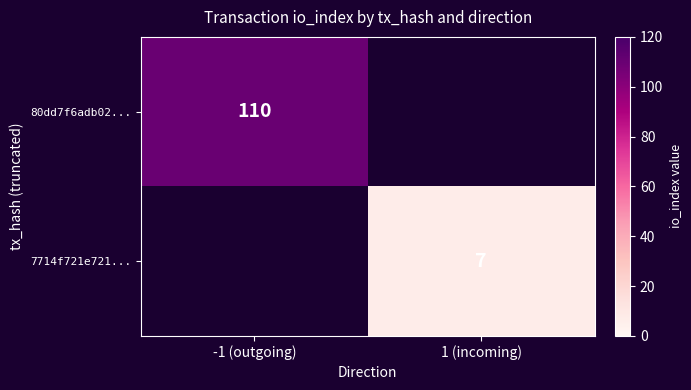

Is it true that 80dd7f6adb02... equals 29 at -1 (outgoing)?

False